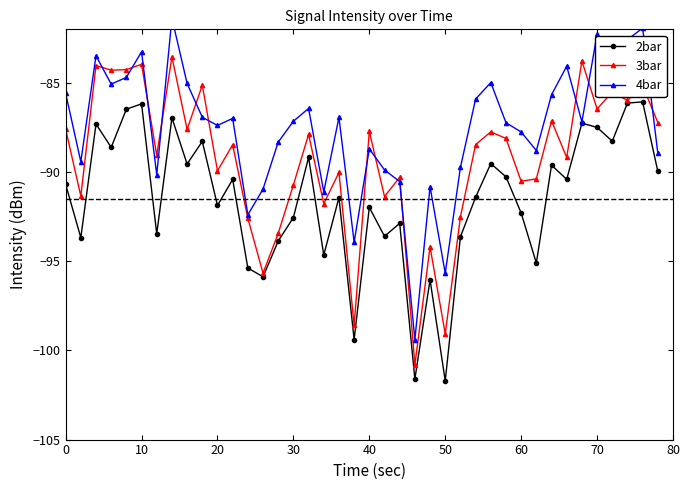

List the series in order of their peak value, highest first.

4bar, 3bar, 2bar